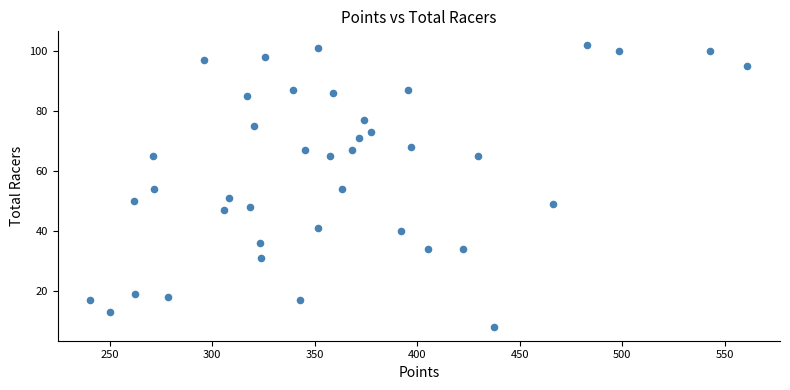

What is the range of Y values (max minus min)?

94